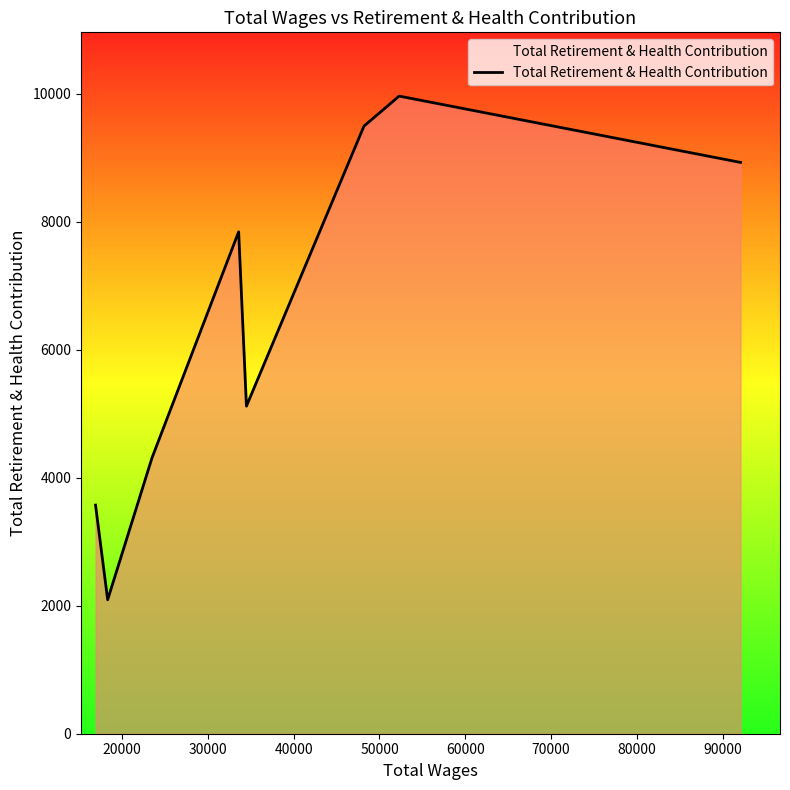

How many interior local peaks (higher than both neighbors) does the data have?

2